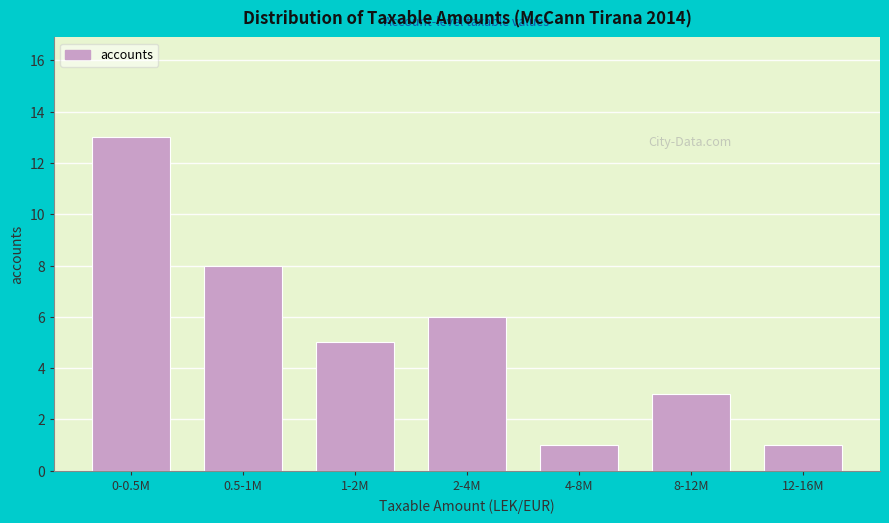

Reading right to left, transcribe all the data shown in this chart.

12-16M=1	8-12M=3	4-8M=1	2-4M=6	1-2M=5	0.5-1M=8	0-0.5M=13